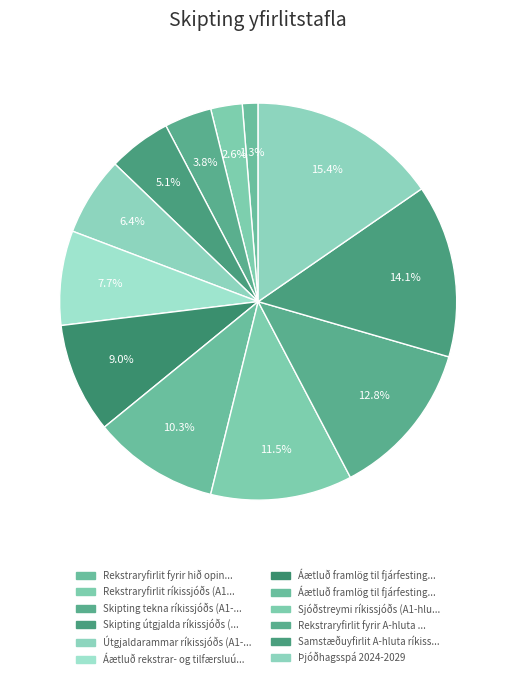

How many slices are in this pie chart?

12